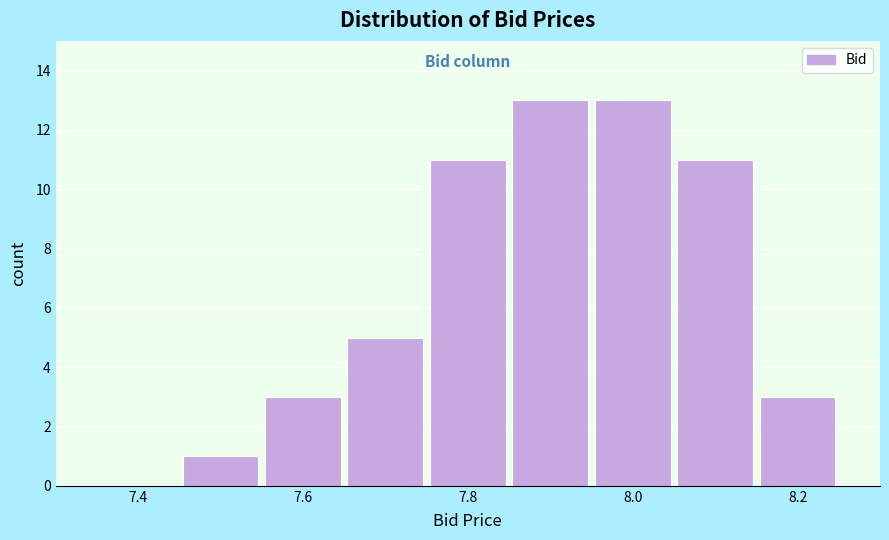

Reading left to right, list every bar in this chart as the range it spans on the x-axis followed by its height. Neither the bar edges nor the heights are printed on the chart, so give them approximately, as read against the axes.

7.35 to 7.45: 0
7.45 to 7.55: 1
7.55 to 7.65: 3
7.65 to 7.75: 5
7.75 to 7.85: 11
7.85 to 7.95: 13
7.95 to 8.05: 13
8.05 to 8.15: 11
8.15 to 8.25: 3